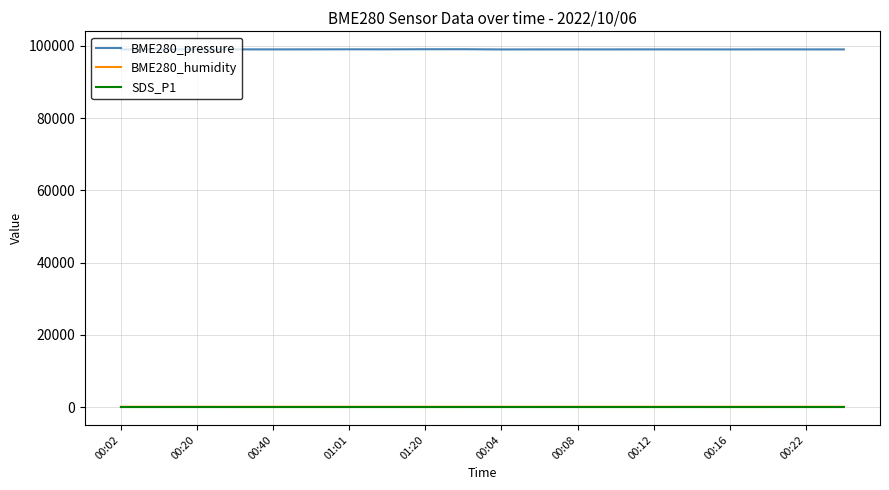

Which series has the largest total across all categories?

BME280_pressure